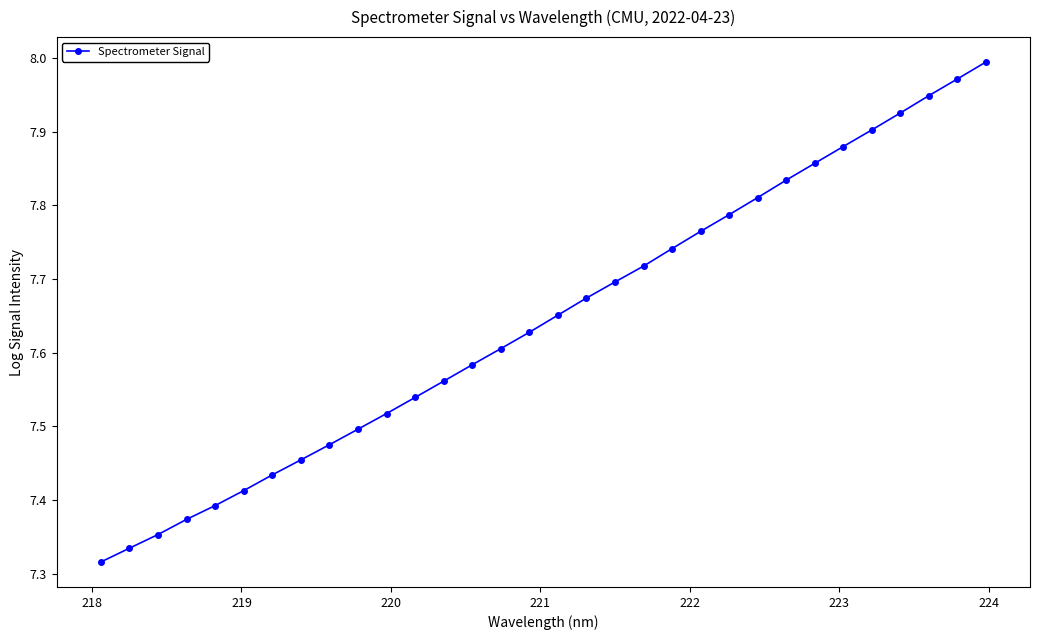

What is the difference between the second highest and minimum values?

0.7